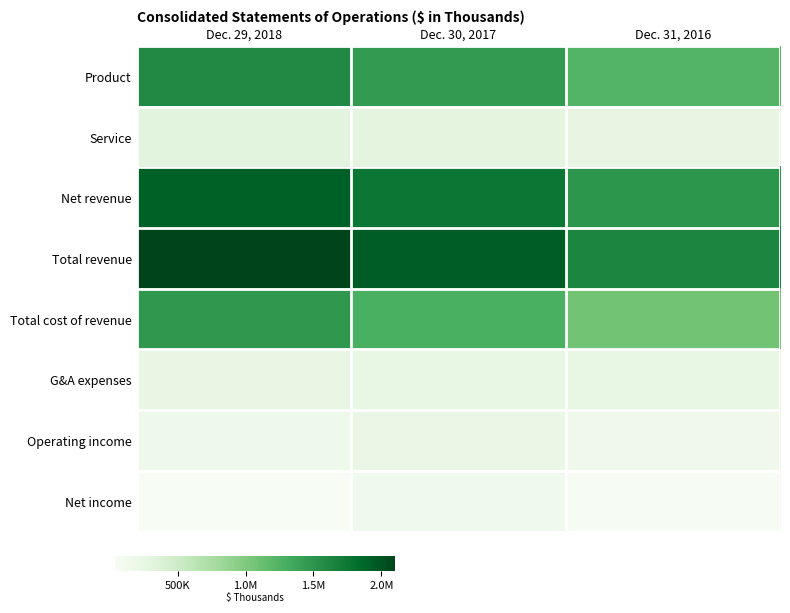

Reading right to left, list all the values displayed in this chart.

Product: Dec. 31, 2016=1223008	Dec. 30, 2017=1449936	Dec. 29, 2018=1600159
Service: Dec. 31, 2016=265266	Dec. 30, 2017=302473	Dec. 29, 2018=309099
Net revenue: Dec. 31, 2016=1488274	Dec. 30, 2017=1752409	Dec. 29, 2018=1909258
Total revenue: Dec. 31, 2016=1626063	Dec. 30, 2017=1932575	Dec. 29, 2018=2101002
Total cost of revenue: Dec. 31, 2016=1071792	Dec. 30, 2017=1281777	Dec. 29, 2018=1475779
G&A expenses: Dec. 31, 2016=243512	Dec. 30, 2017=242670	Dec. 29, 2018=253609
Operating income: Dec. 31, 2016=154662	Dec. 30, 2017=220877	Dec. 29, 2018=162466
Net income: Dec. 31, 2016=46126	Dec. 30, 2017=125777	Dec. 29, 2018=36330